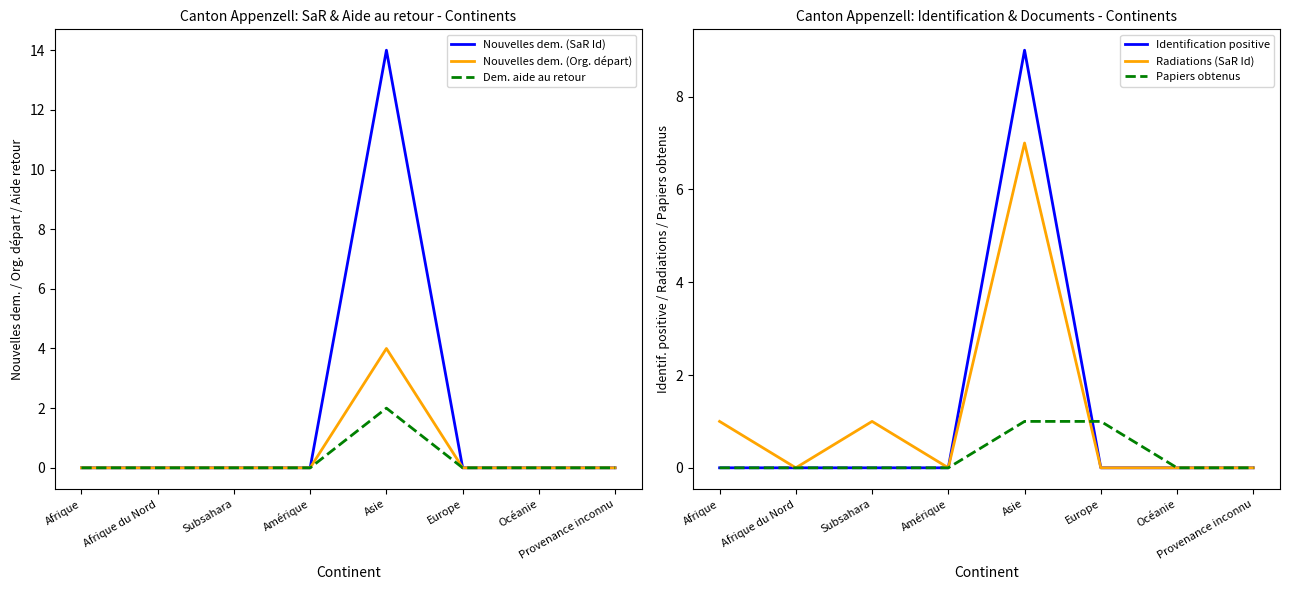

How many lines are shown in the chart?

6